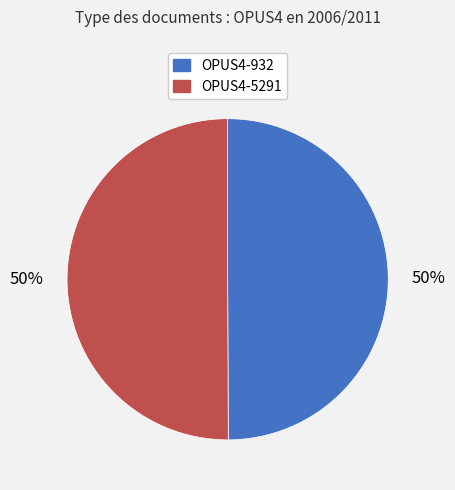

Combined, do OPUS4-5291 and OPUS4-932 account for over 50%?

Yes